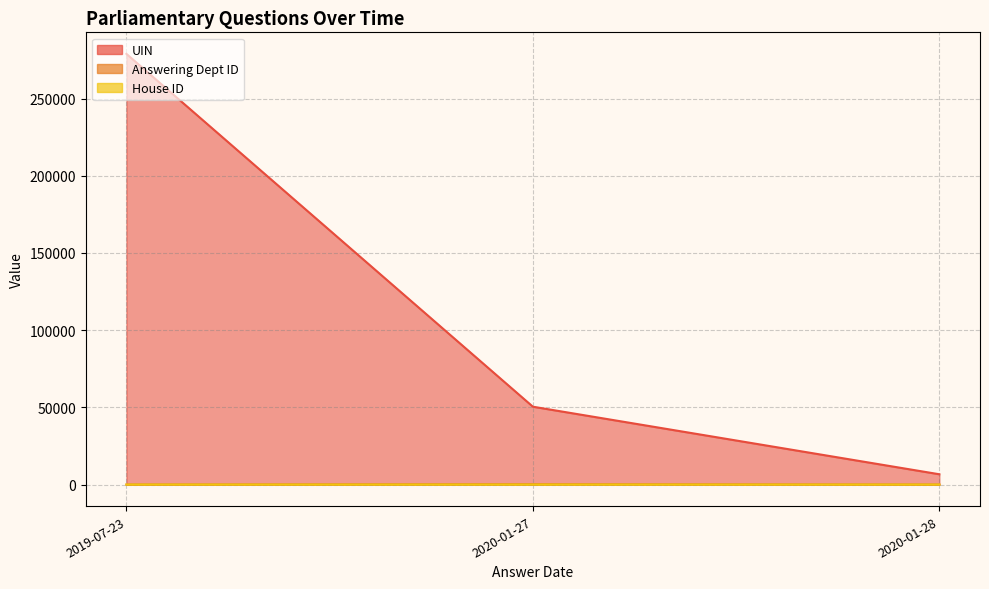

True or false: Answering Dept ID has a value of 5 at 2020-01-28.

False